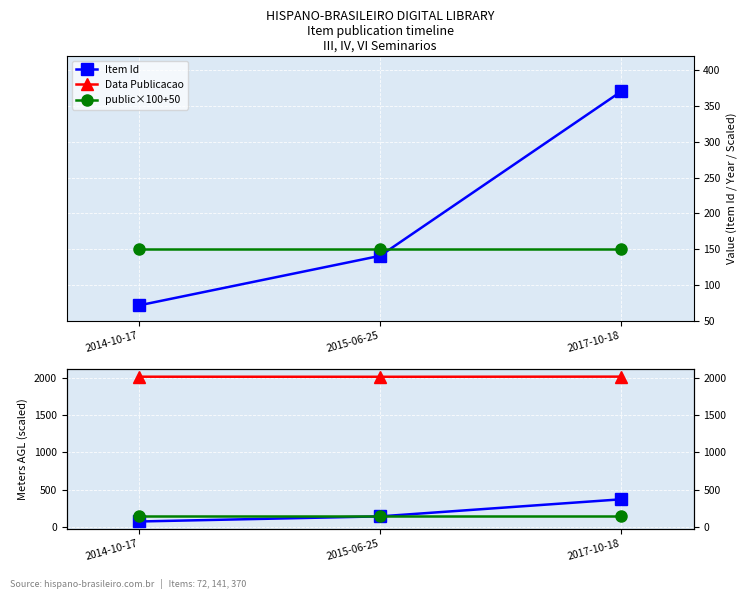

Rank the series by their maximum value, from lowest to highest.

public×100+50, Item Id, Data Publicacao